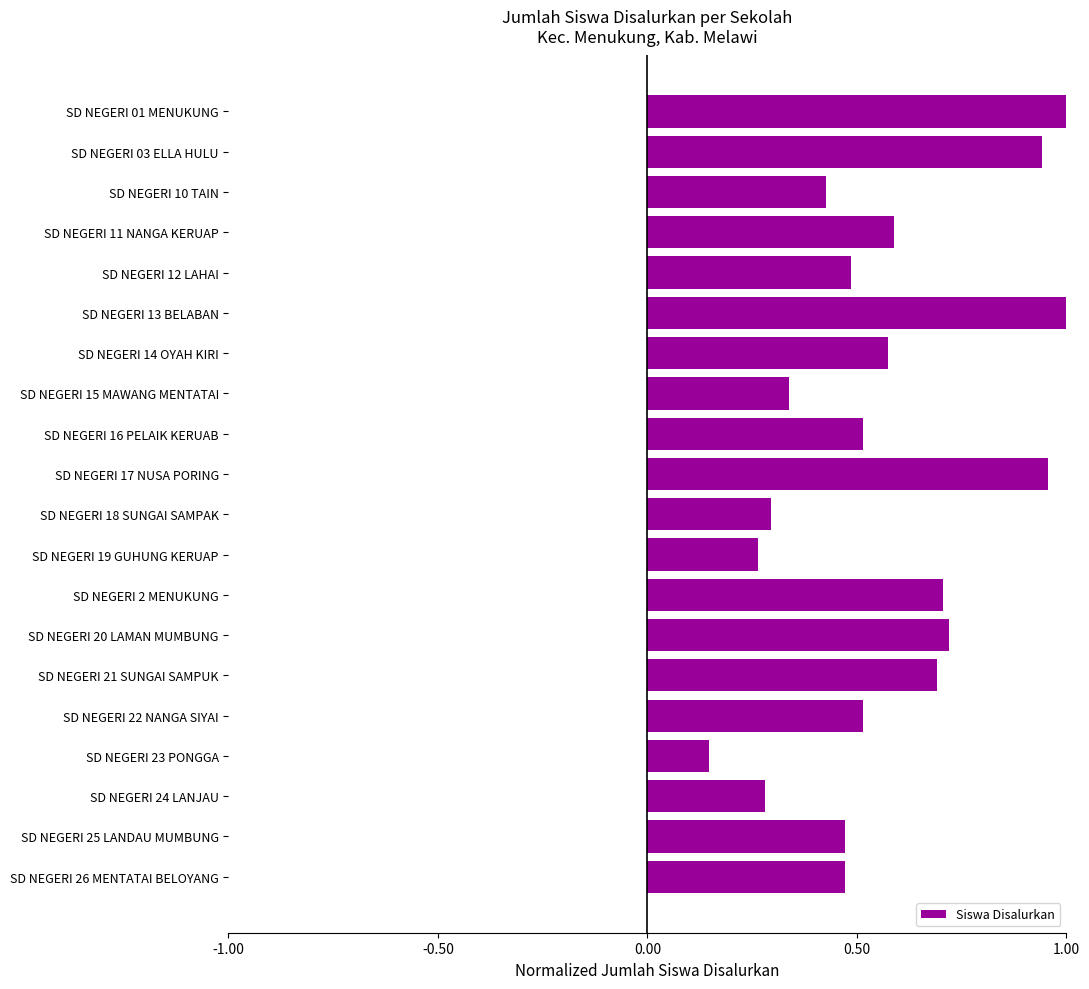

Which label corresponds to the smallest value in the chart?

SD NEGERI 23 PONGGA